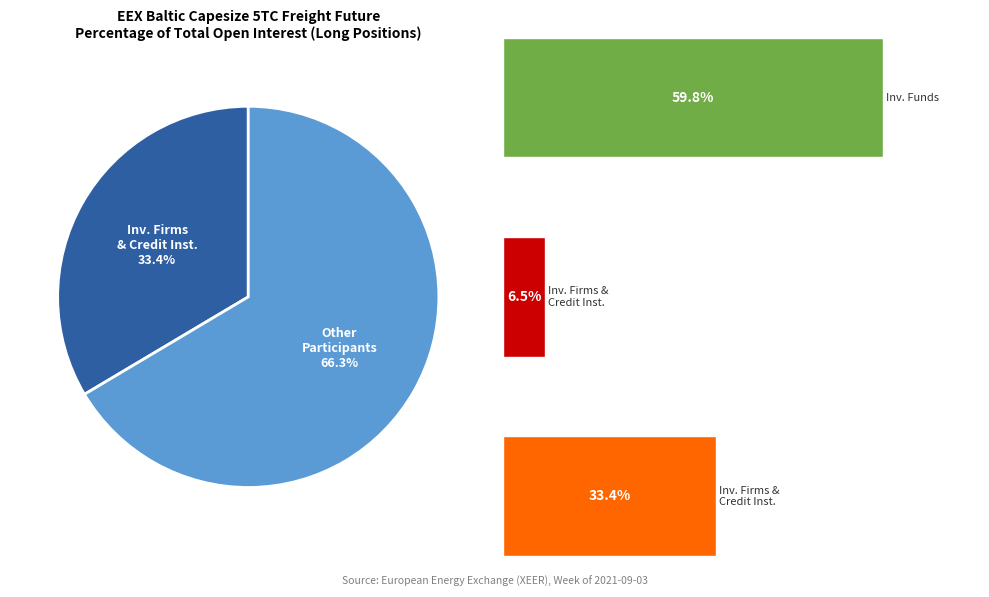

True or false: Other Financial Institutions (Long) accounts for 68% of the total.

False